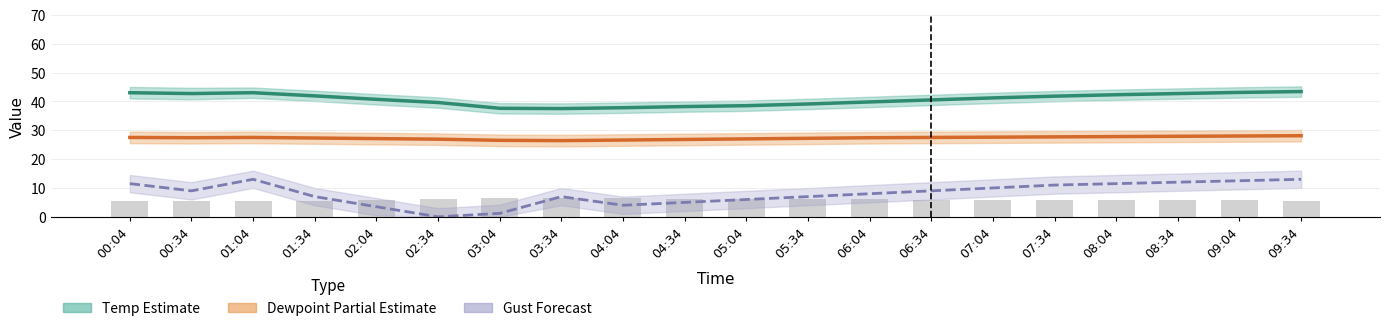

Reading left to right, what are all the values shown in this chart?

Temp: 00:04=43.0	00:34=42.7	01:04=43.0	01:34=41.9	02:04=40.7	02:34=39.6	03:04=37.6	03:34=37.5	04:04=37.8	04:34=38.2	05:04=38.5	05:34=39.1	06:04=39.8	06:34=40.5	07:04=41.2	07:34=41.8	08:04=42.3	08:34=42.7	09:04=43.1	09:34=43.4
Dewpoint: 00:04=27.5	00:34=27.4	01:04=27.5	01:34=27.3	02:04=27.1	02:34=26.9	03:04=26.5	03:34=26.4	04:04=26.6	04:34=26.8	05:04=27.0	05:34=27.2	06:04=27.4	06:34=27.5	07:04=27.6	07:34=27.7	08:04=27.8	08:34=27.9	09:04=28.0	09:34=28.1
Gust: 00:04=11.5	00:34=9.0	01:04=13.0	01:34=7.0	02:04=3.5	02:34=0.0	03:04=1.2	03:34=7.0	04:04=4.0	04:34=5.0	05:04=6.0	05:34=7.0	06:04=8.0	06:34=9.0	07:04=10.0	07:34=11.0	08:04=11.5	08:34=12.0	09:04=12.5	09:34=13.0
Humidity/10: 00:04=5.4	00:34=5.4	01:04=5.4	01:34=5.6	02:04=5.8	02:34=6.0	03:04=6.4	03:34=6.4	04:04=6.3	04:34=6.3	05:04=6.2	05:34=6.1	06:04=6.0	06:34=6.0	07:04=5.9	07:34=5.8	08:04=5.8	08:34=5.8	09:04=5.7	09:34=5.7